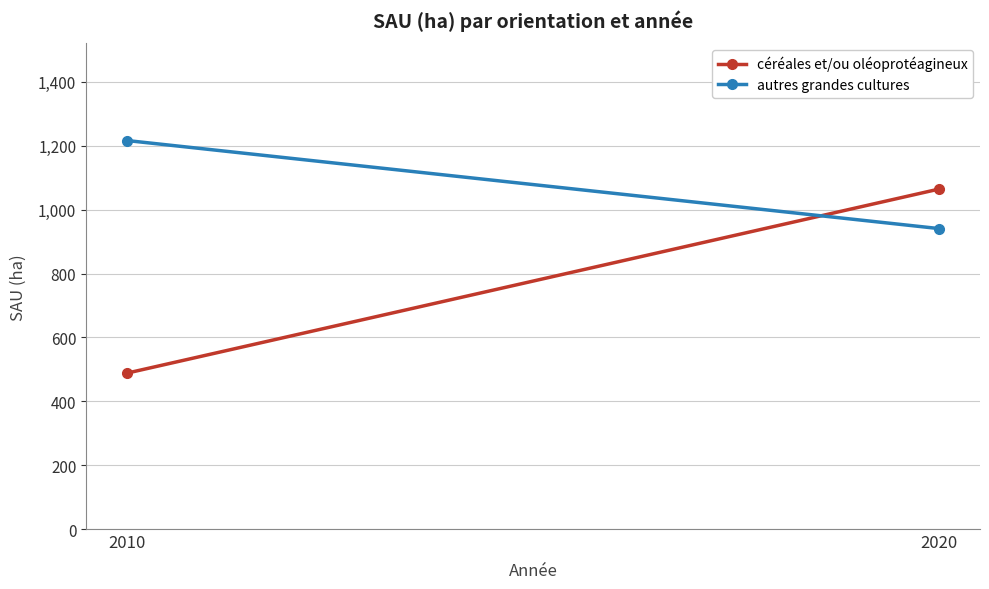

Which label corresponds to the smallest value in the chart?

2010